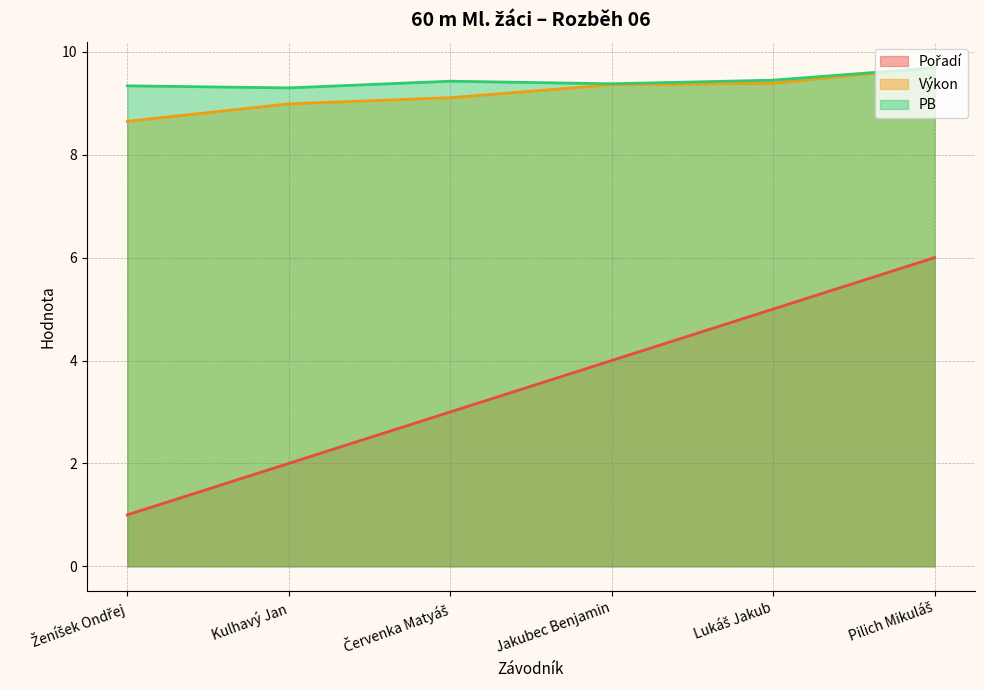

How many categories are shown in the chart?

6